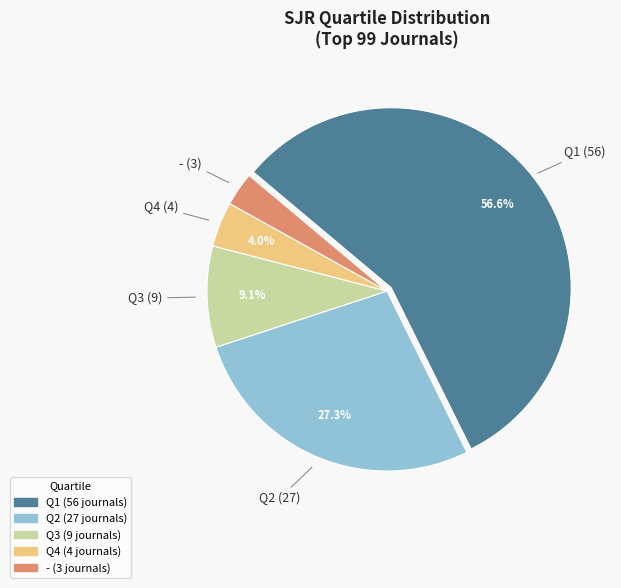

To the nearest percent, what percentage of the pie is Q1?

57%